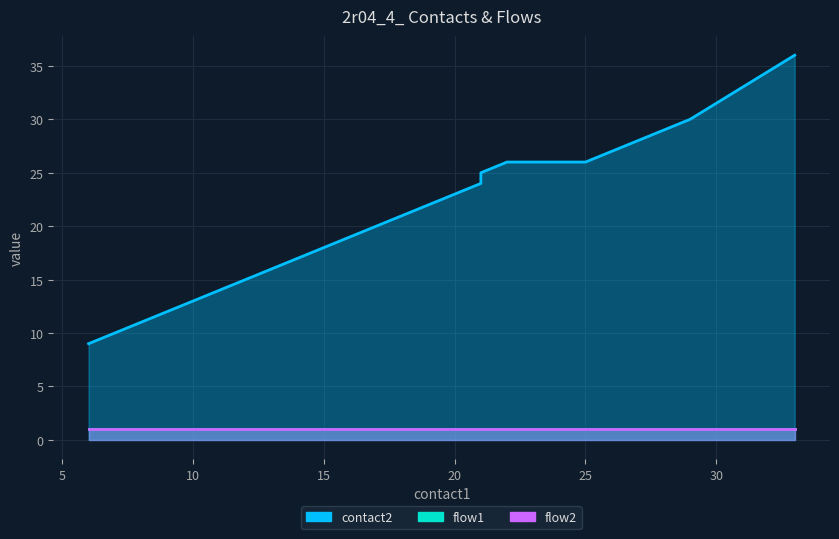

Does the chart have visible grid lines?

Yes